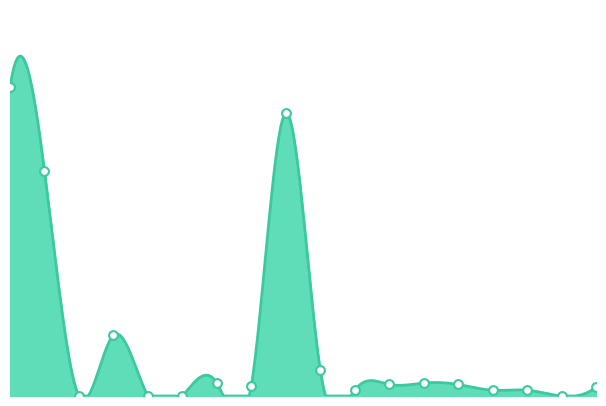

Between American Indian and Alaska Native and Black or African American alone, which is larger?

American Indian and Alaska Native